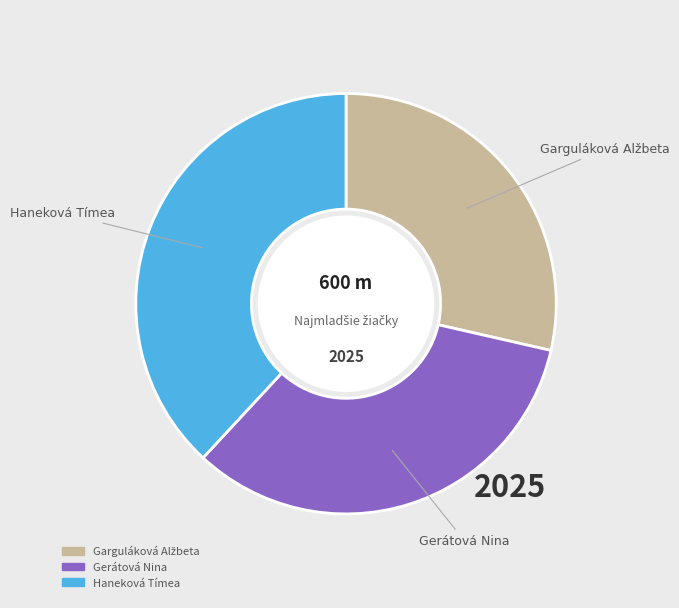

What is the ratio of the value at Haneková Tímea to the value at Gerátová Nina?

1.1